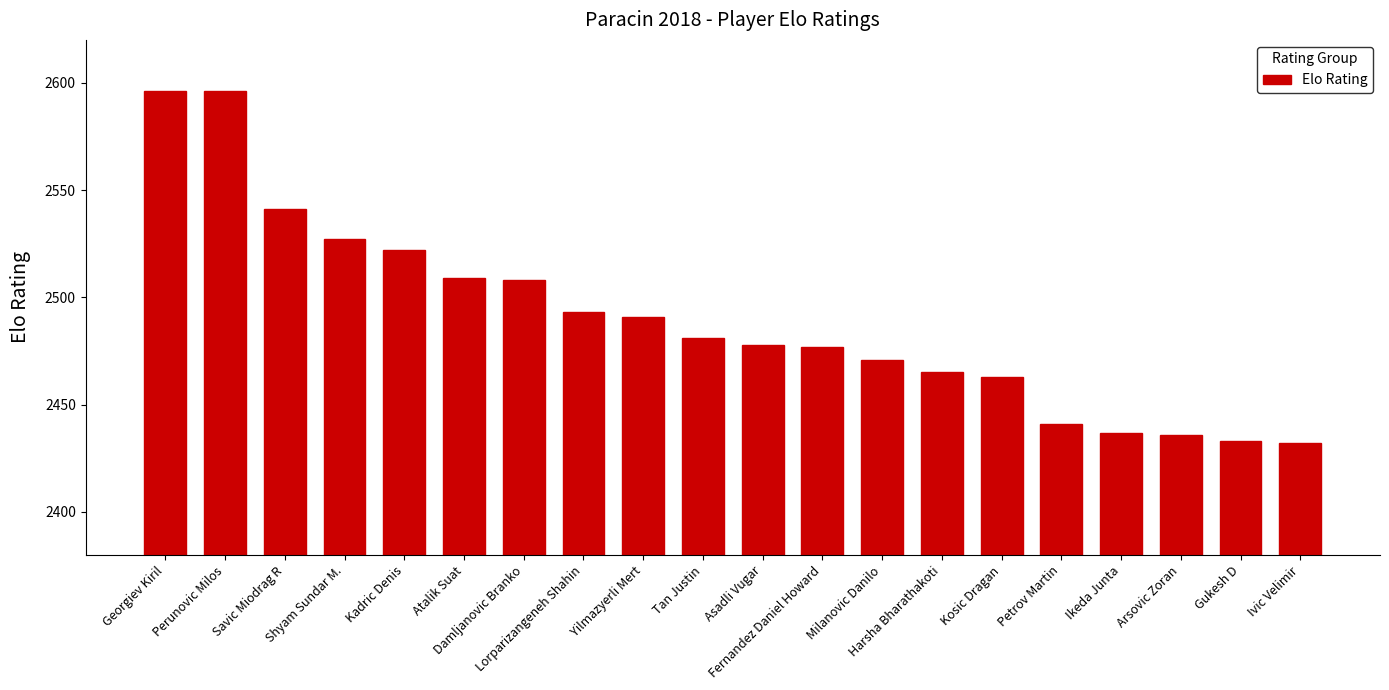

What position from the right is Shyam Sundar M.?

17